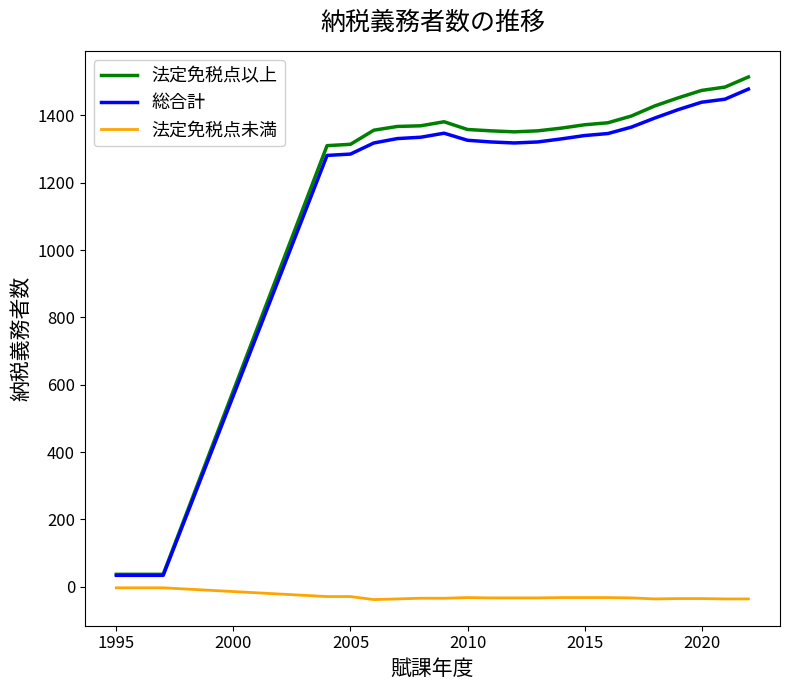

True or false: 法定免税点未満 and 法定免税点以上 cross at least once.

False